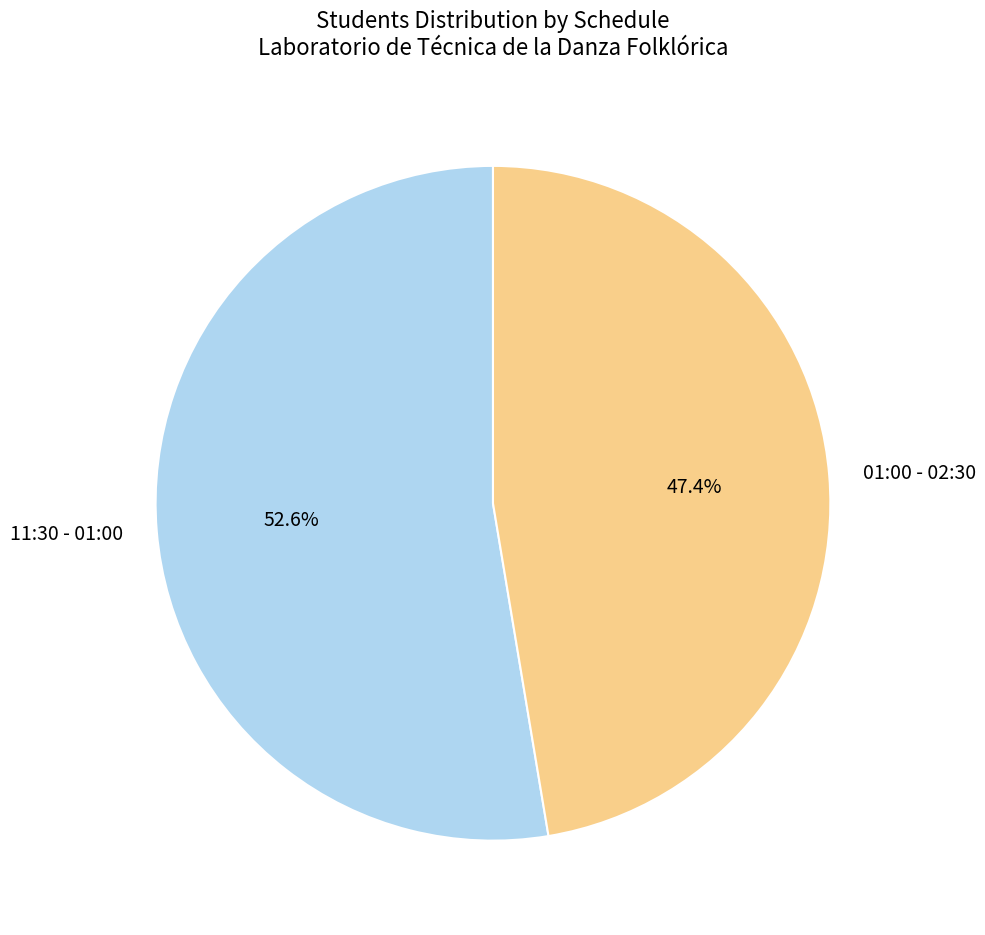

What percentage is the 01:00 - 02:30 slice, to the nearest percent?

47%